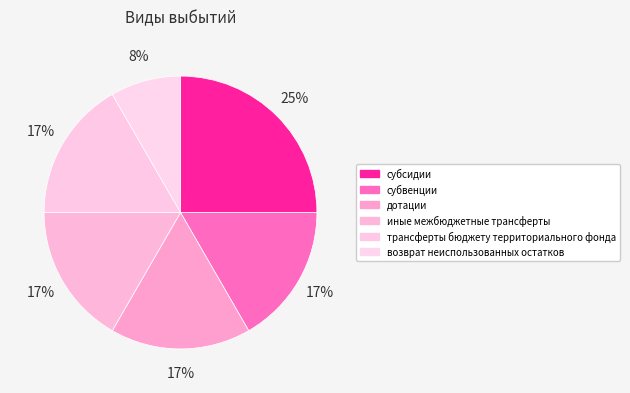

To the nearest percent, what portion does субвенции represent?

17%